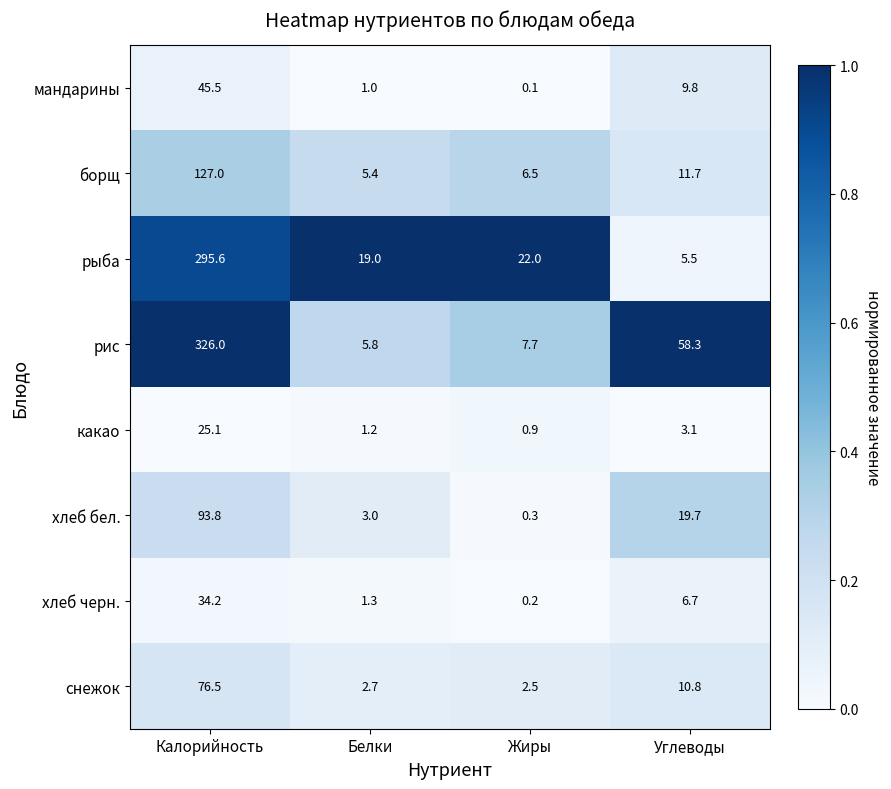

At which category is the sum across all series the highest?

Калорийность